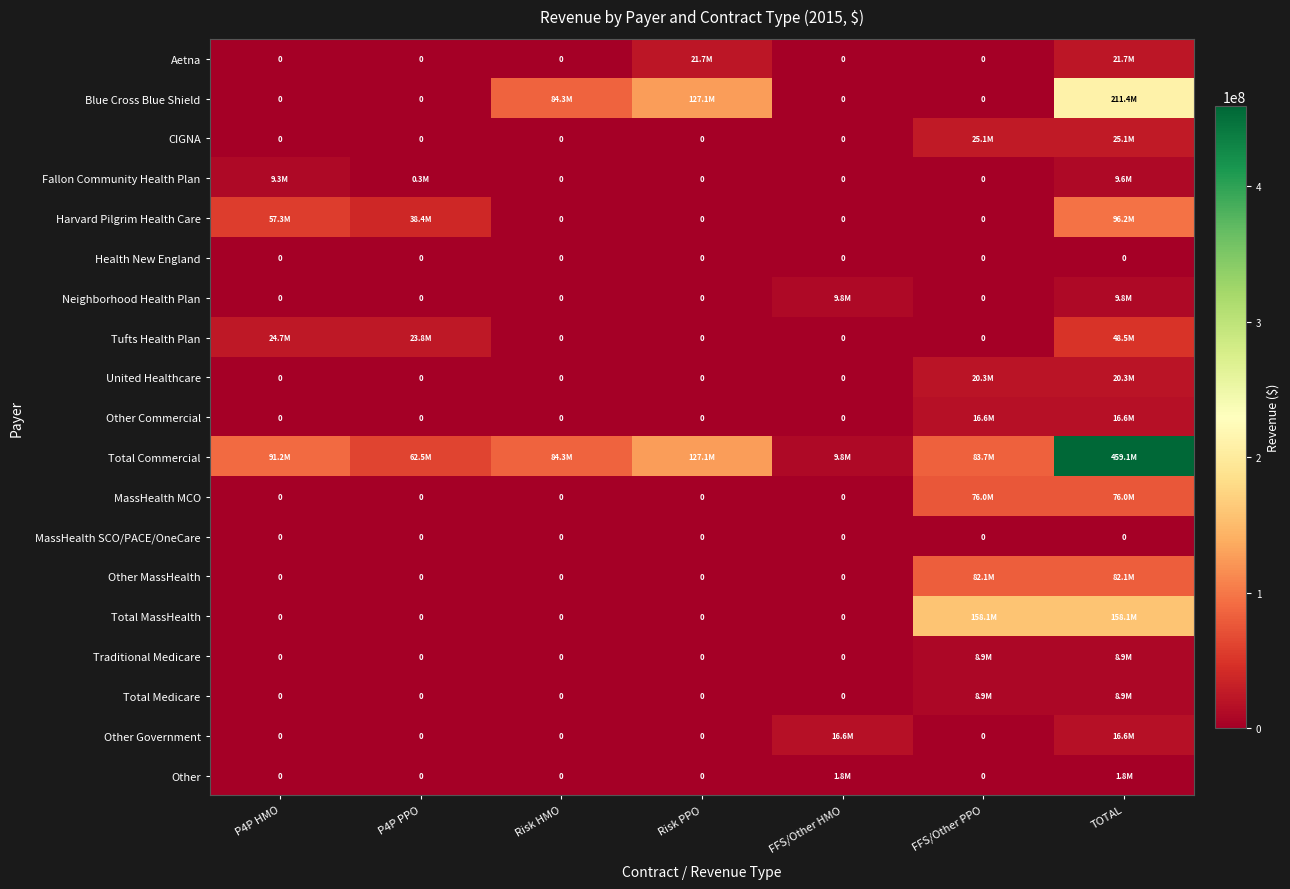

Which series has the widest spread of values?

Total Commercial